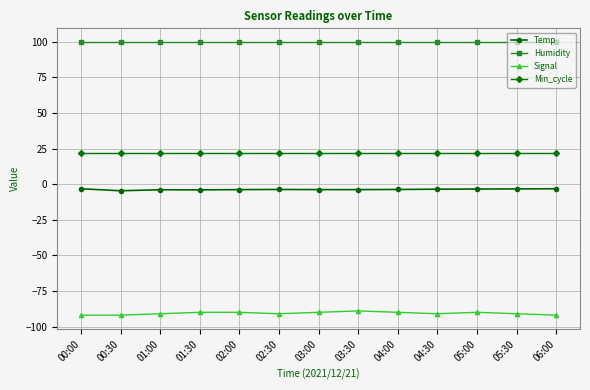

Which series has the largest range (max minus min)?

Signal